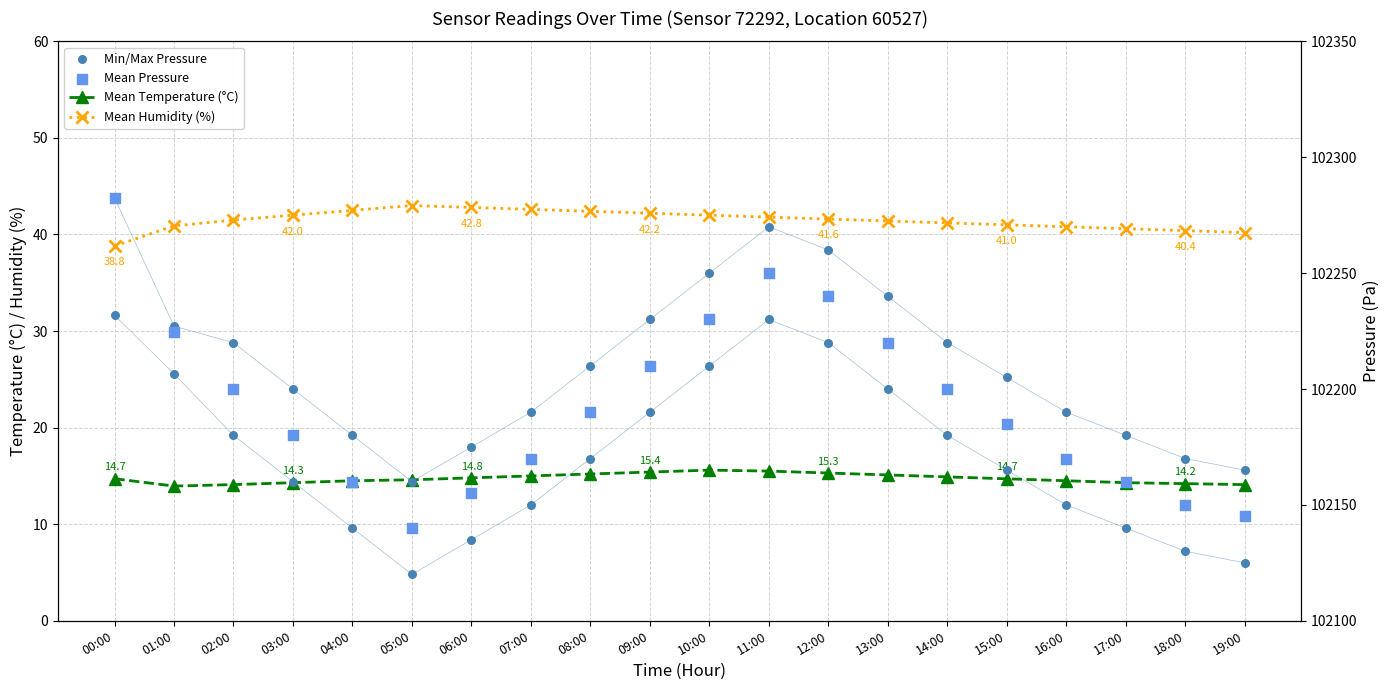

Which series has the largest total across all categories?

Mean Pressure